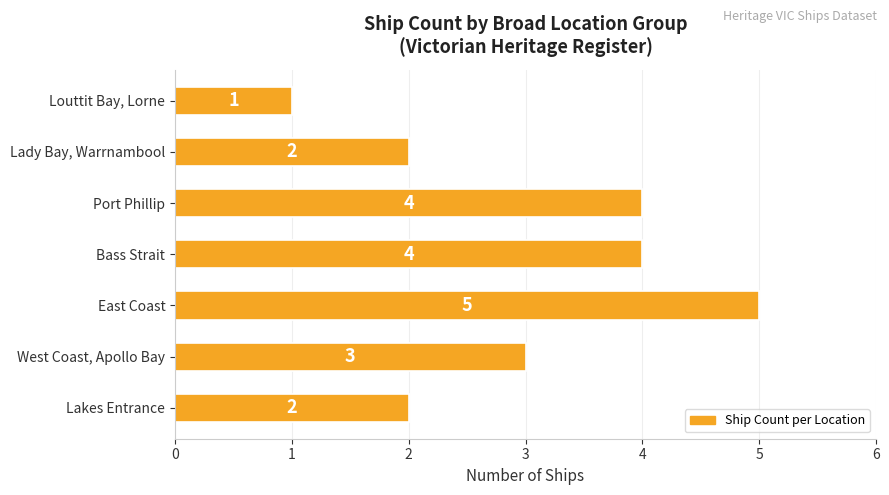

The chart shows a value of 3 at Lady Bay, Warrnambool. True or false?

False